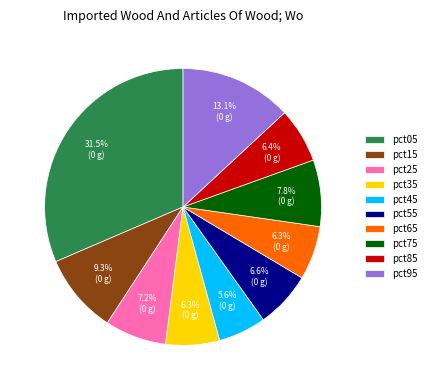

To the nearest percent, what is the combined percentage of pct05 and pct75?

39%